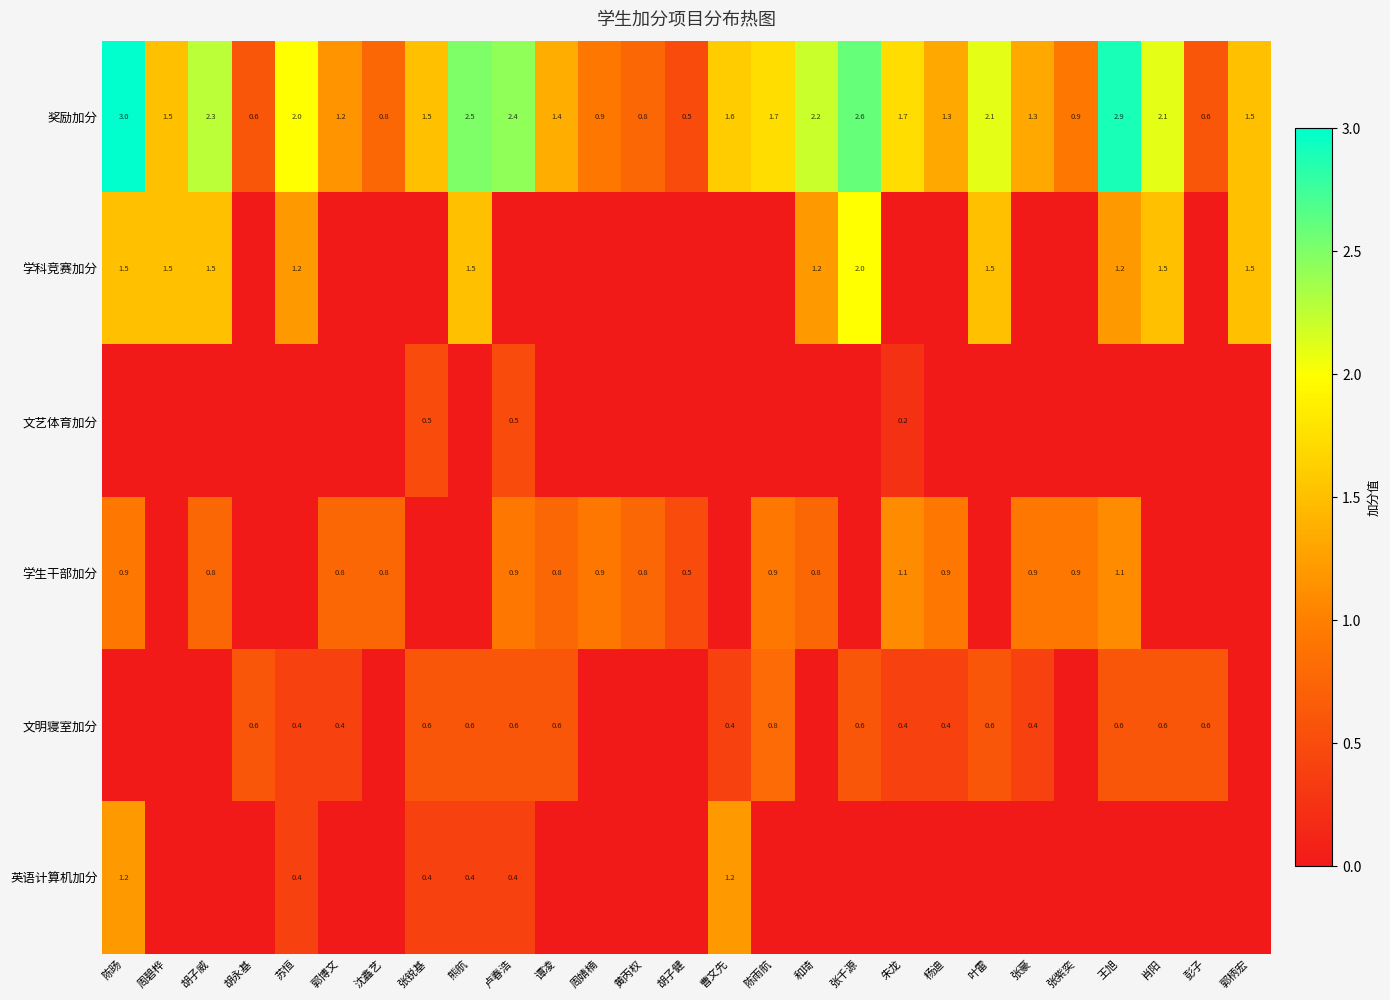

What is the sum of the 学科竞赛加分 values at 周碧桦 and 叶雷?

3.0